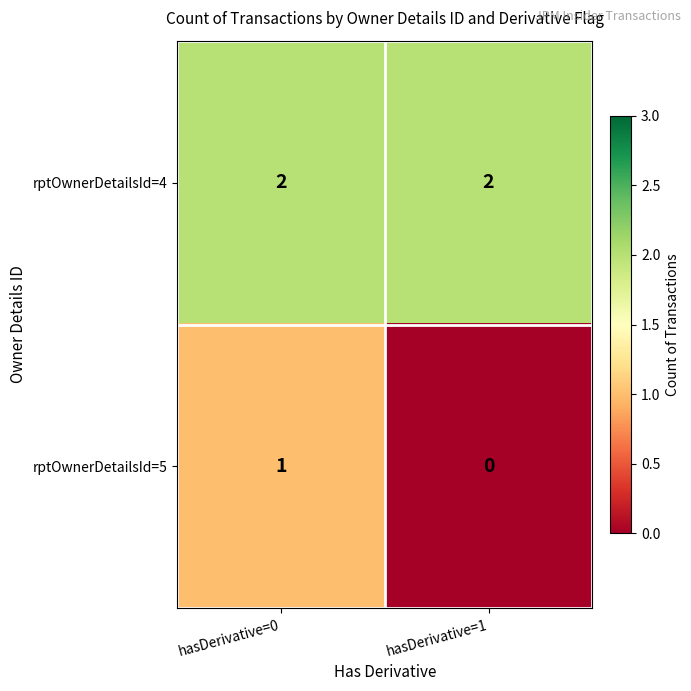

The rptOwnerDetailsId=4 series shows 3 at hasDerivative=1. True or false?

False